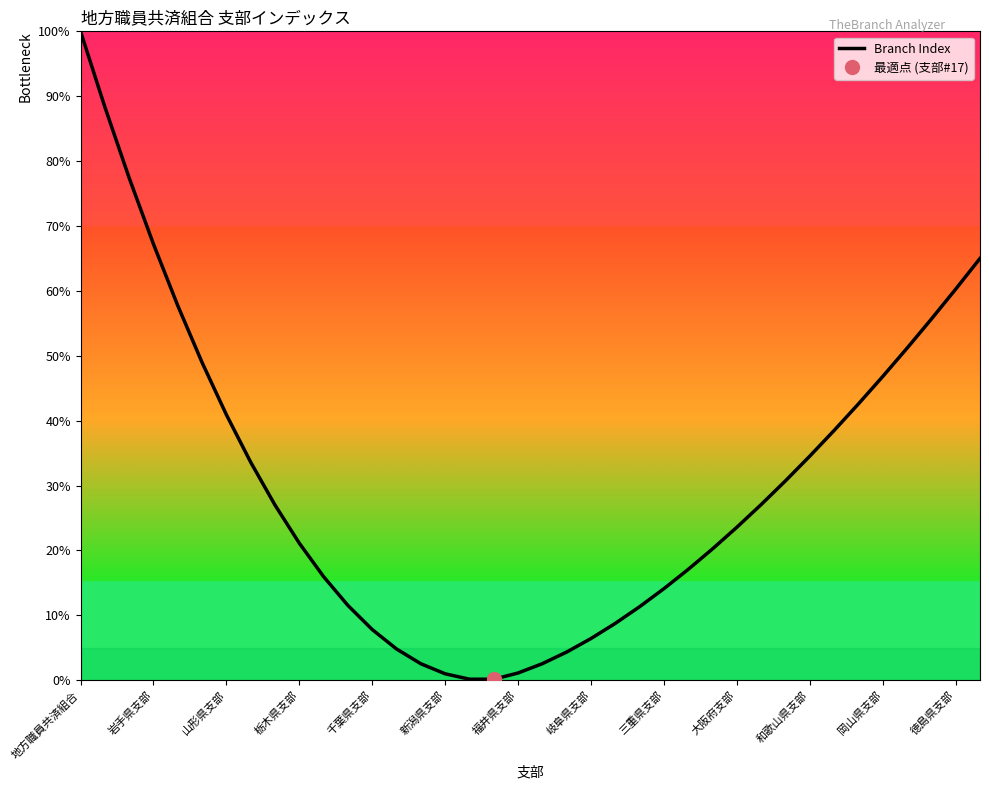

Which label corresponds to the largest value in the chart?

地方職員共済組合